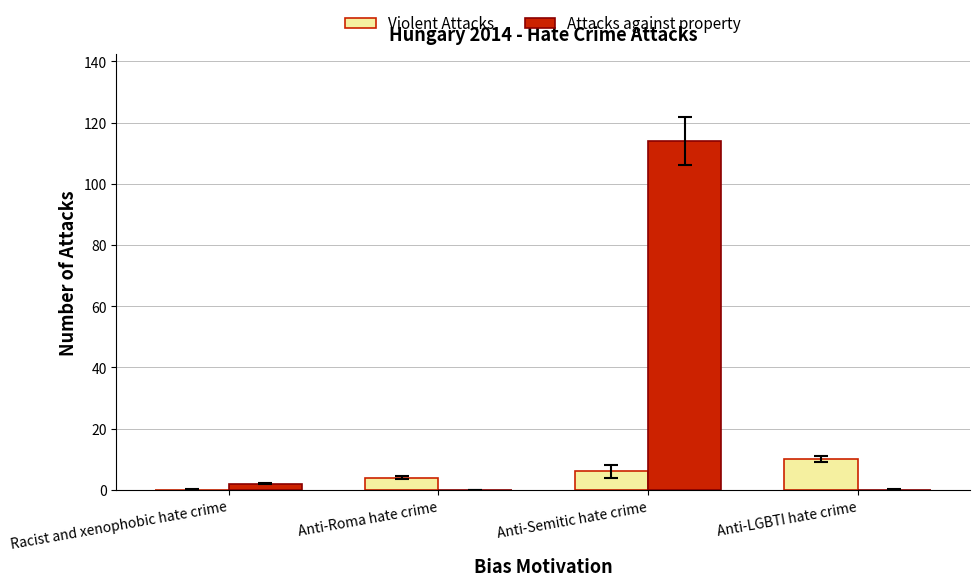

Which series changed the most between Anti-Semitic hate crime and Anti-LGBTI hate crime?

Attacks against property